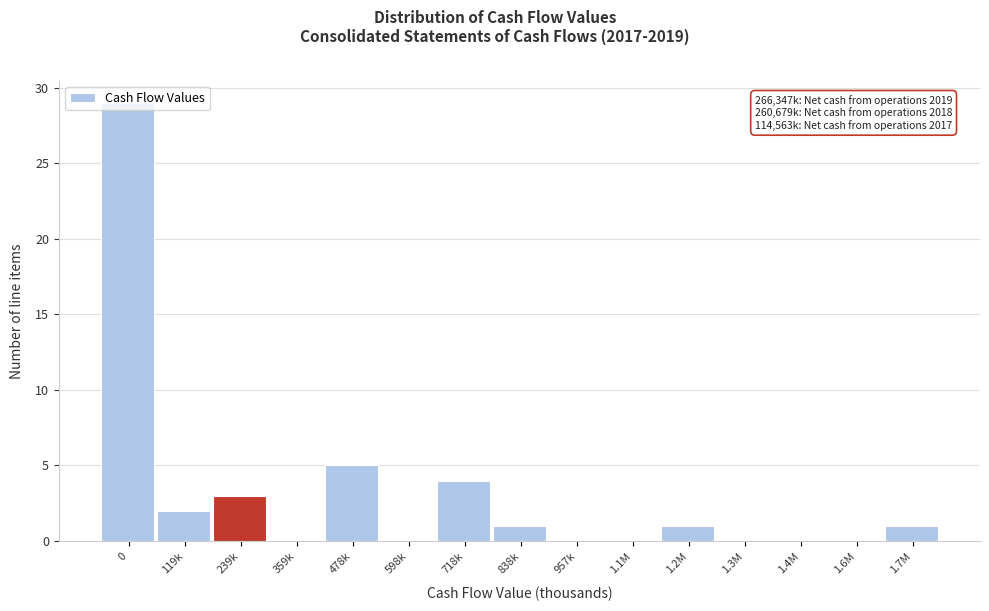

Is it true that the value at 239k is 3?

True